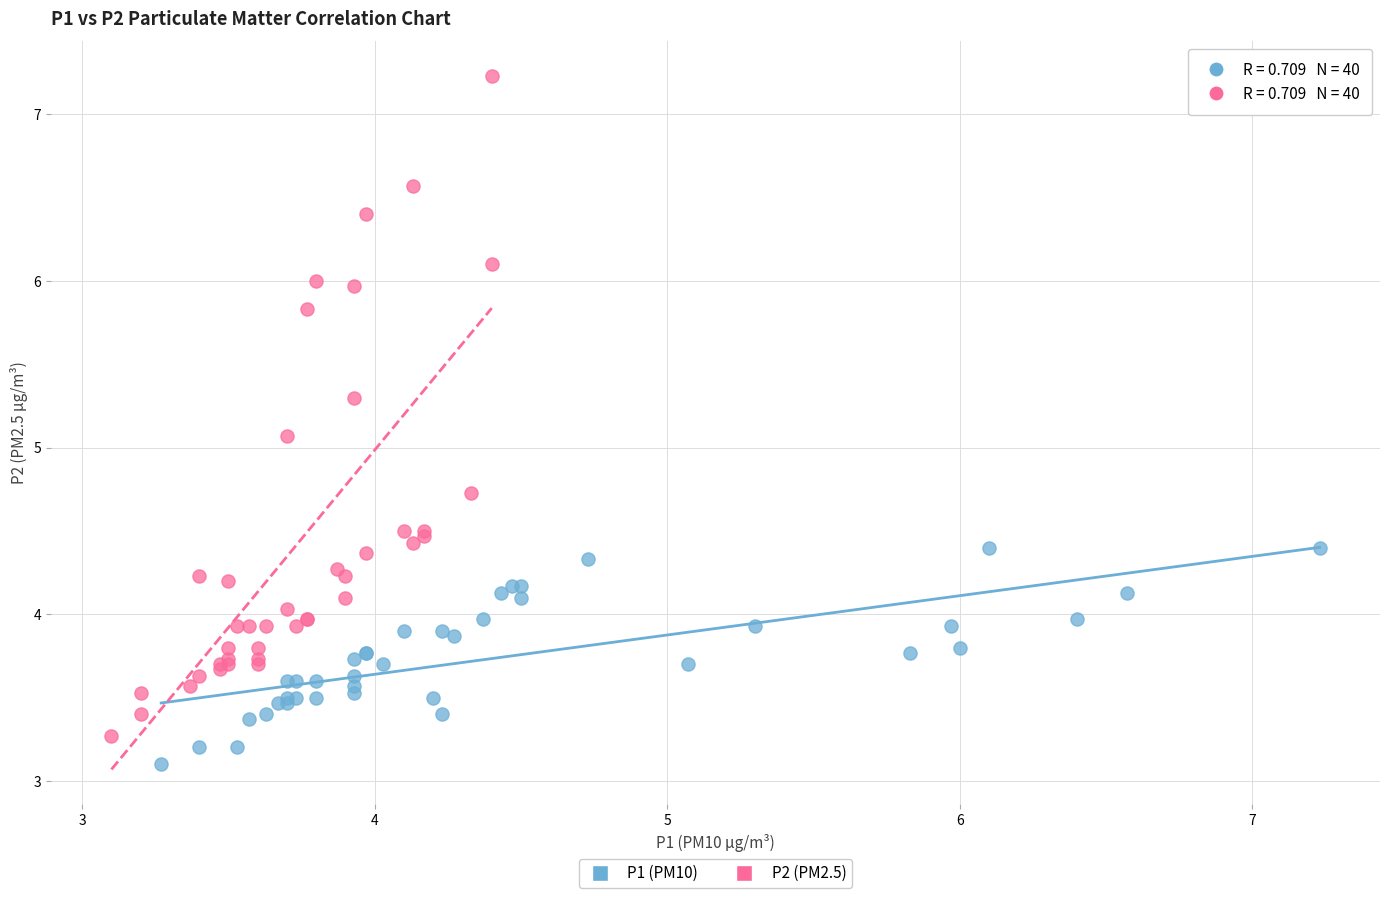

Which series contains the highest Y value?

P2 (PM2.5)